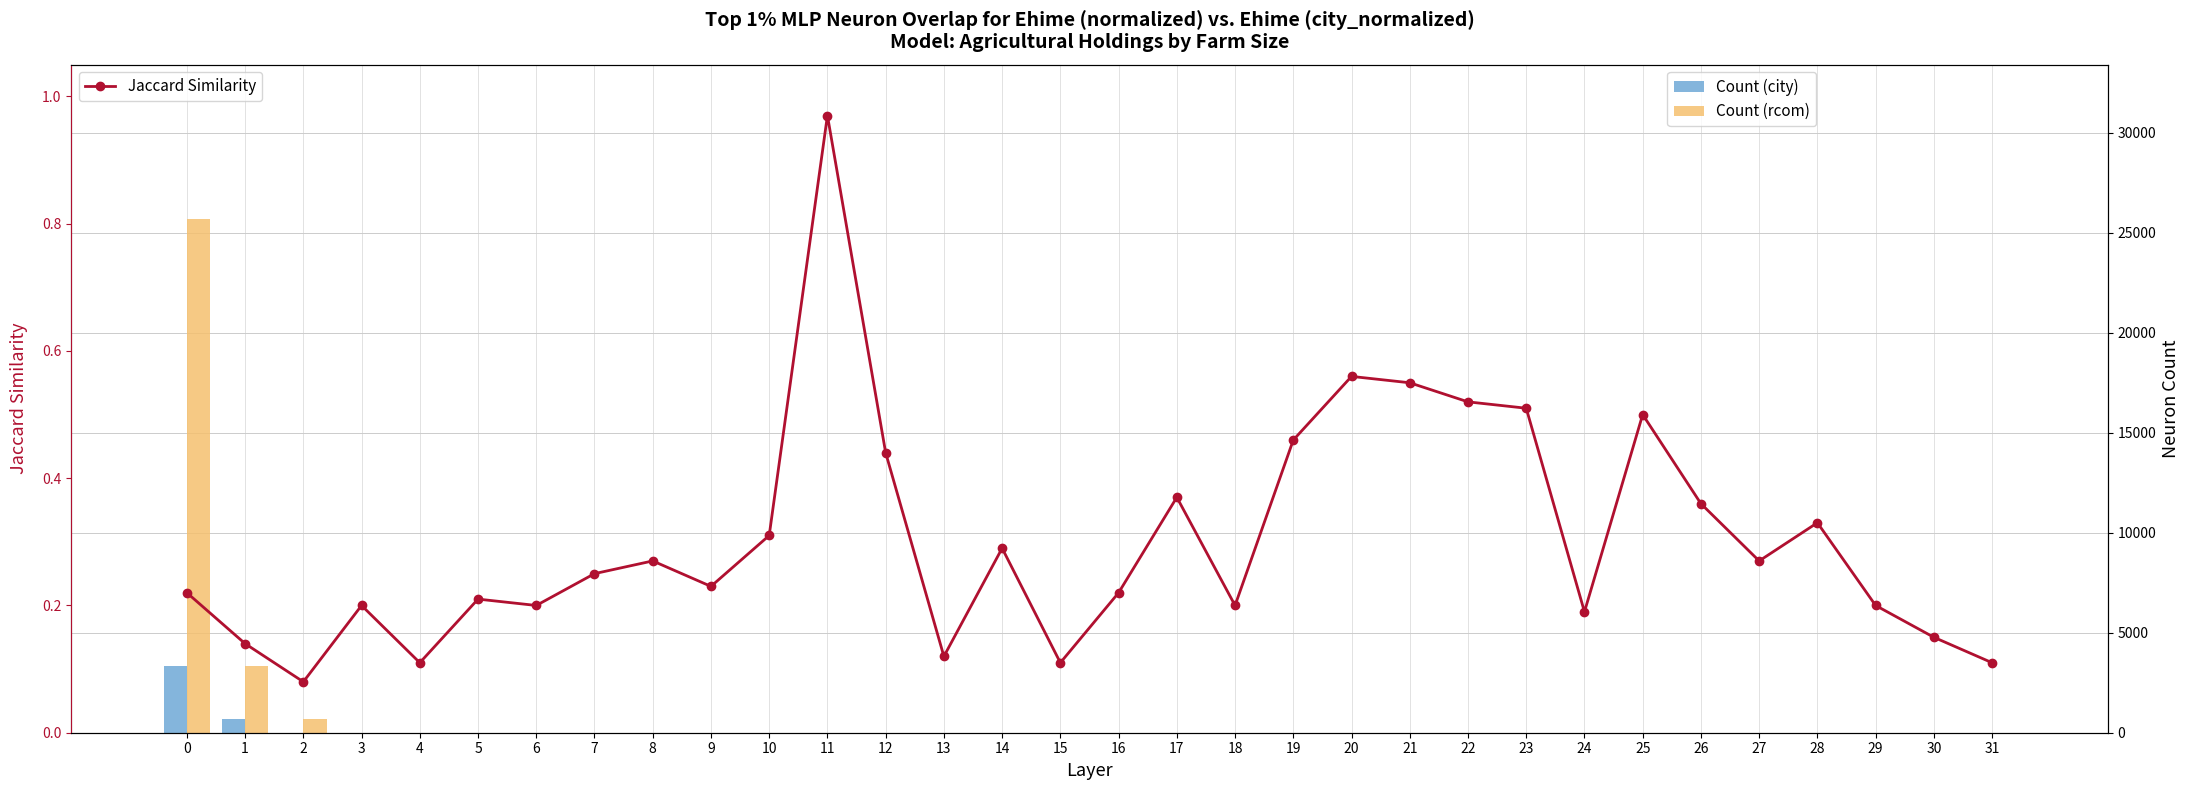

What is the average value of the Count (rcom) series?

931.0